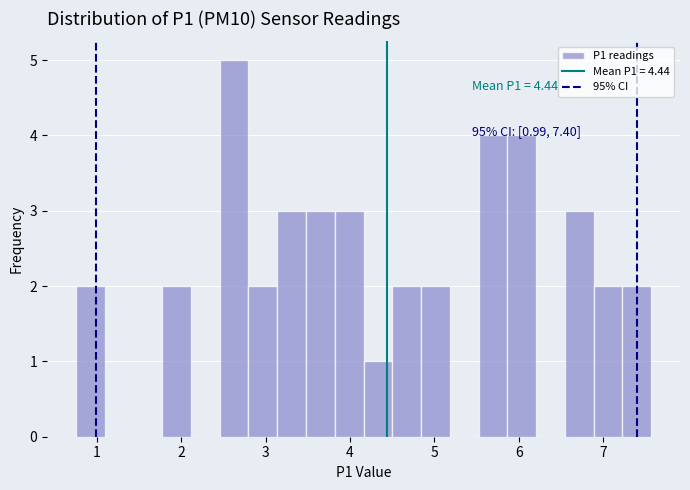

Read against the x-axis, roughly where is the centre of the tallest bar?

2.6